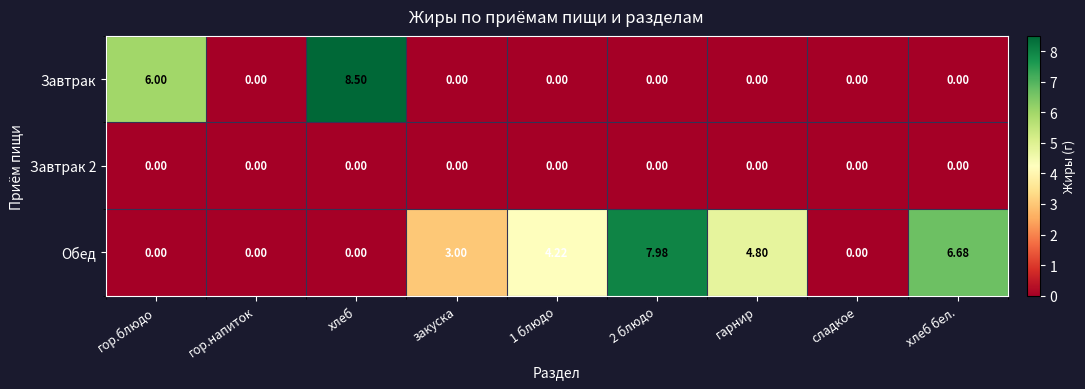

Which label corresponds to the largest value in the chart?

хлеб